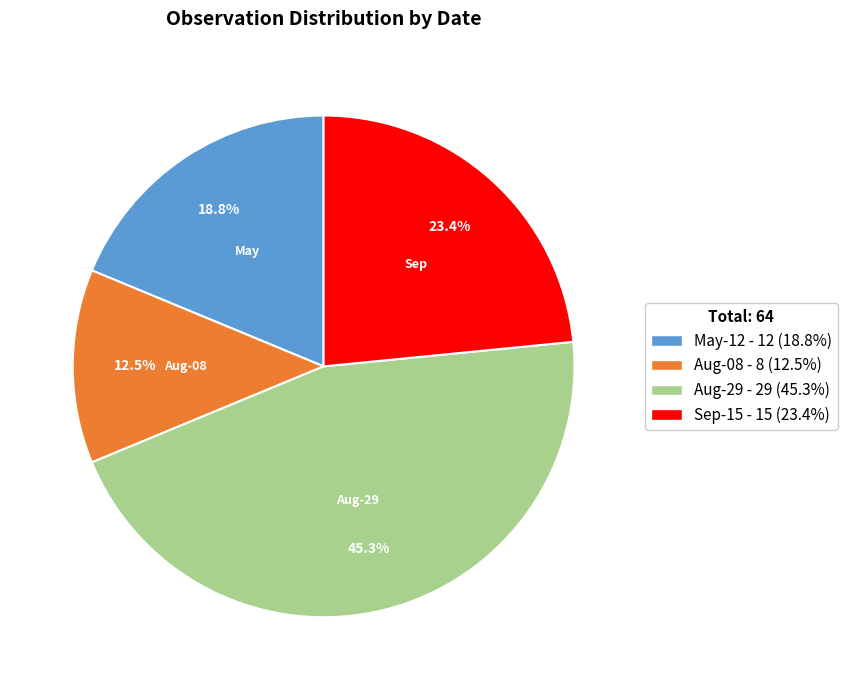

How many segments does this pie chart have?

4